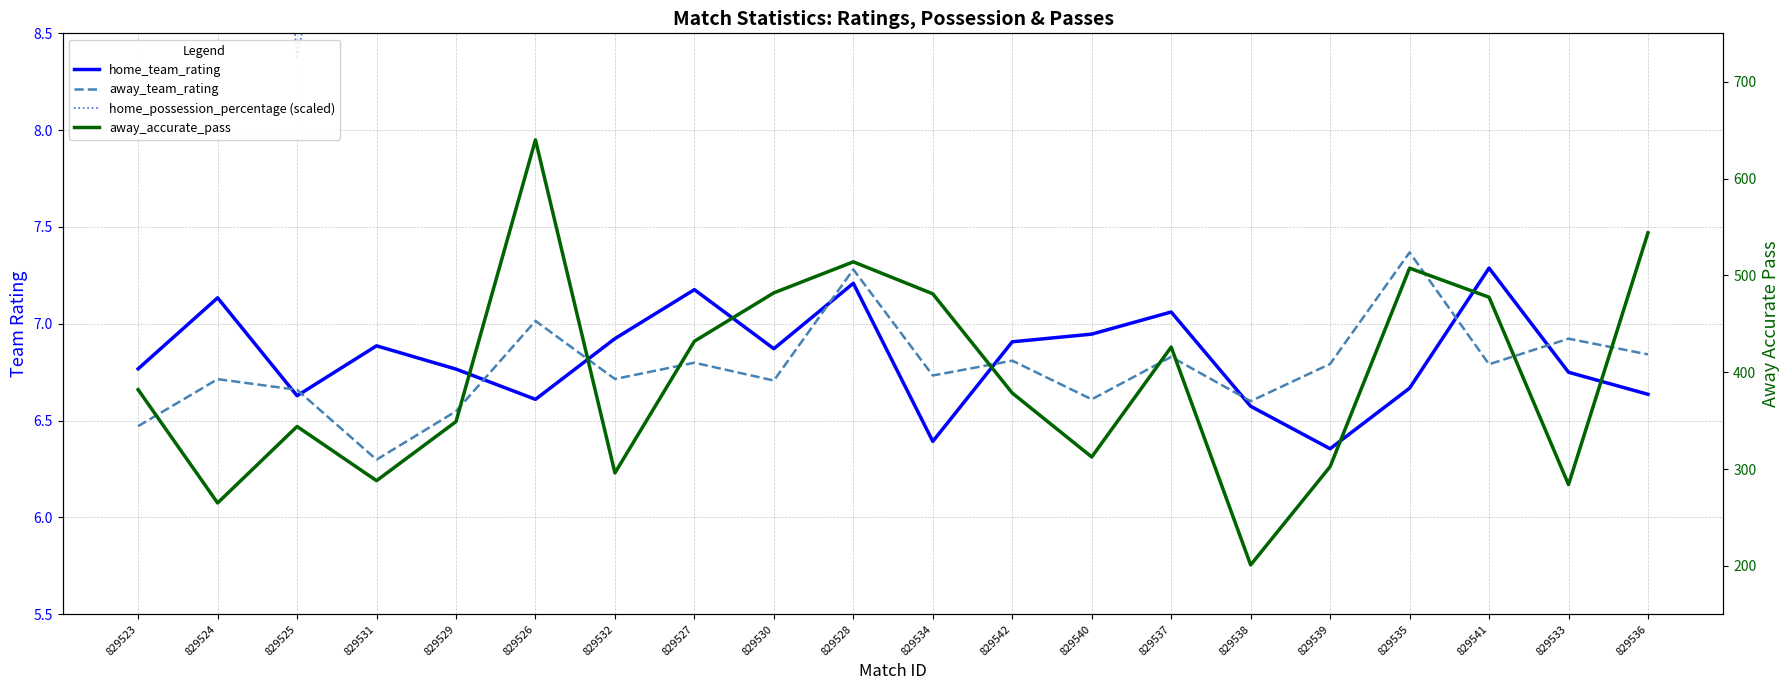

What is the label of the 3rd point from the right?

829541